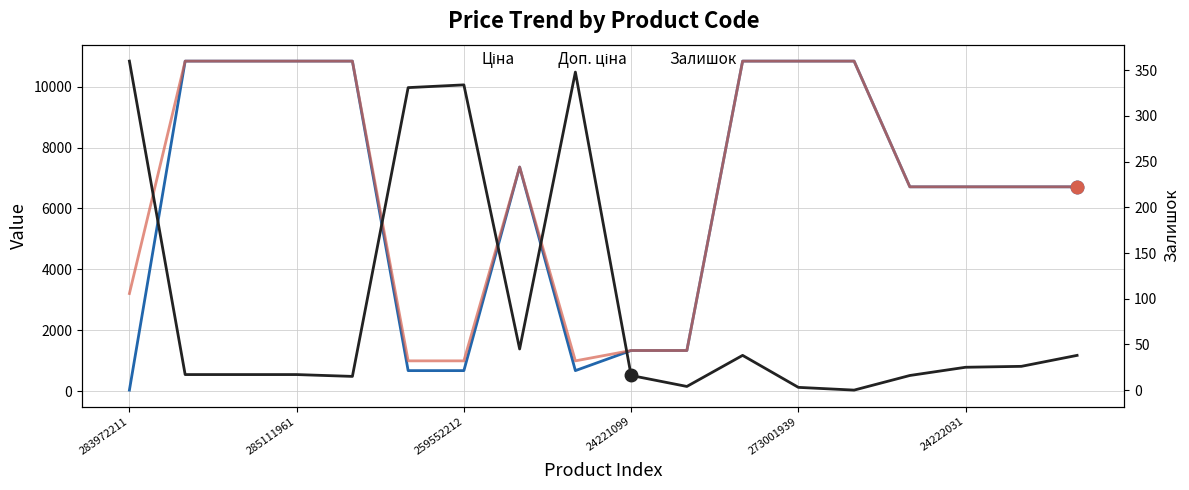

What is the greatest value displayed?

10840.1